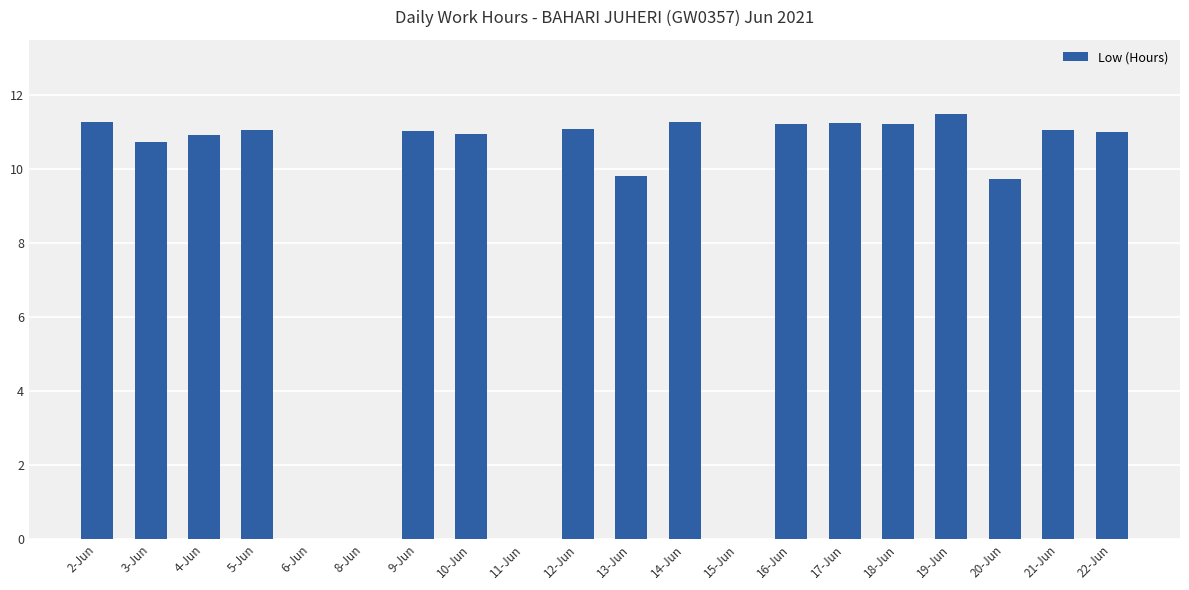

How many data points does each series have?

20